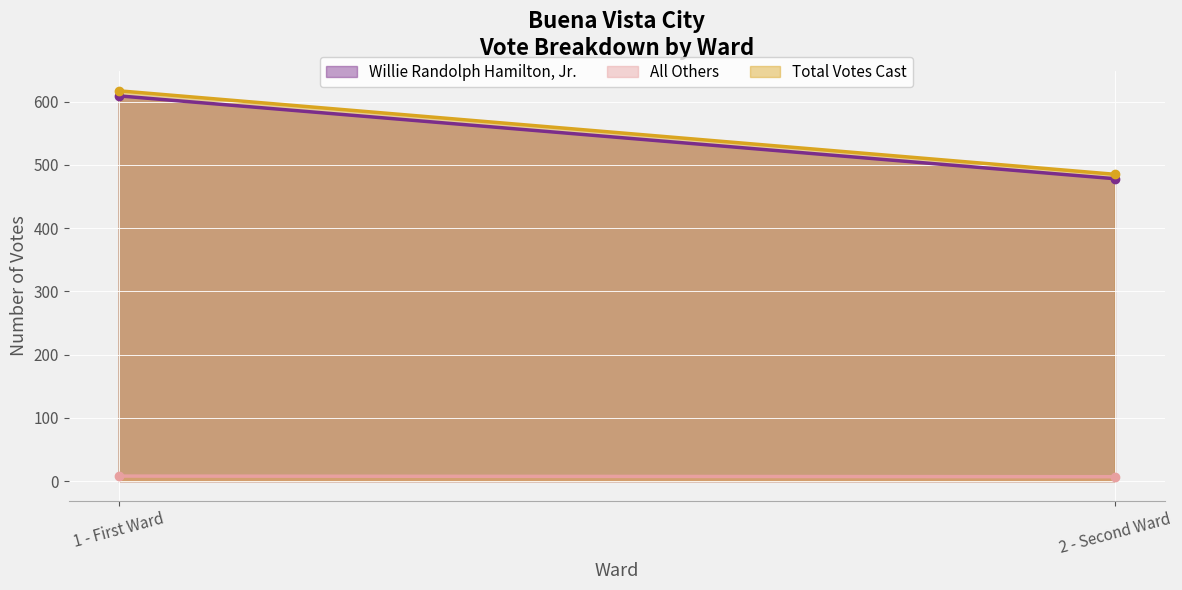

What is the difference between the highest and lowest values at 1 - First Ward?

609